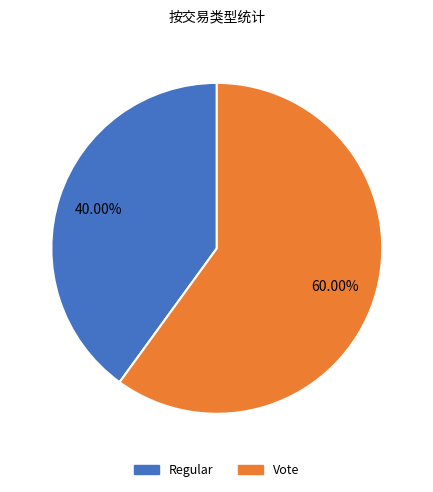

Which category has the biggest portion of the pie?

Vote